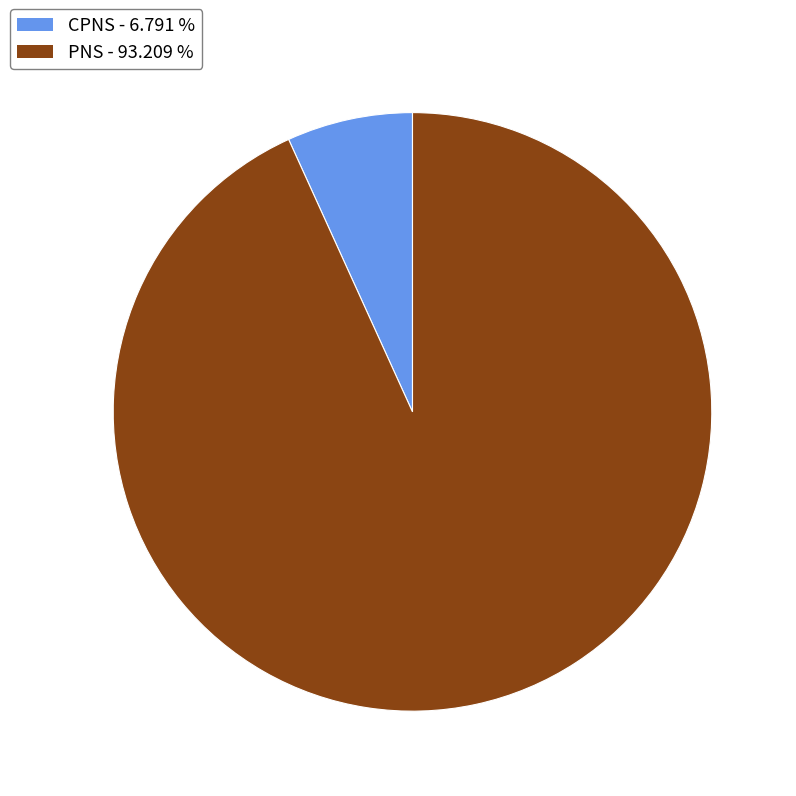

How many segments does this pie chart have?

2